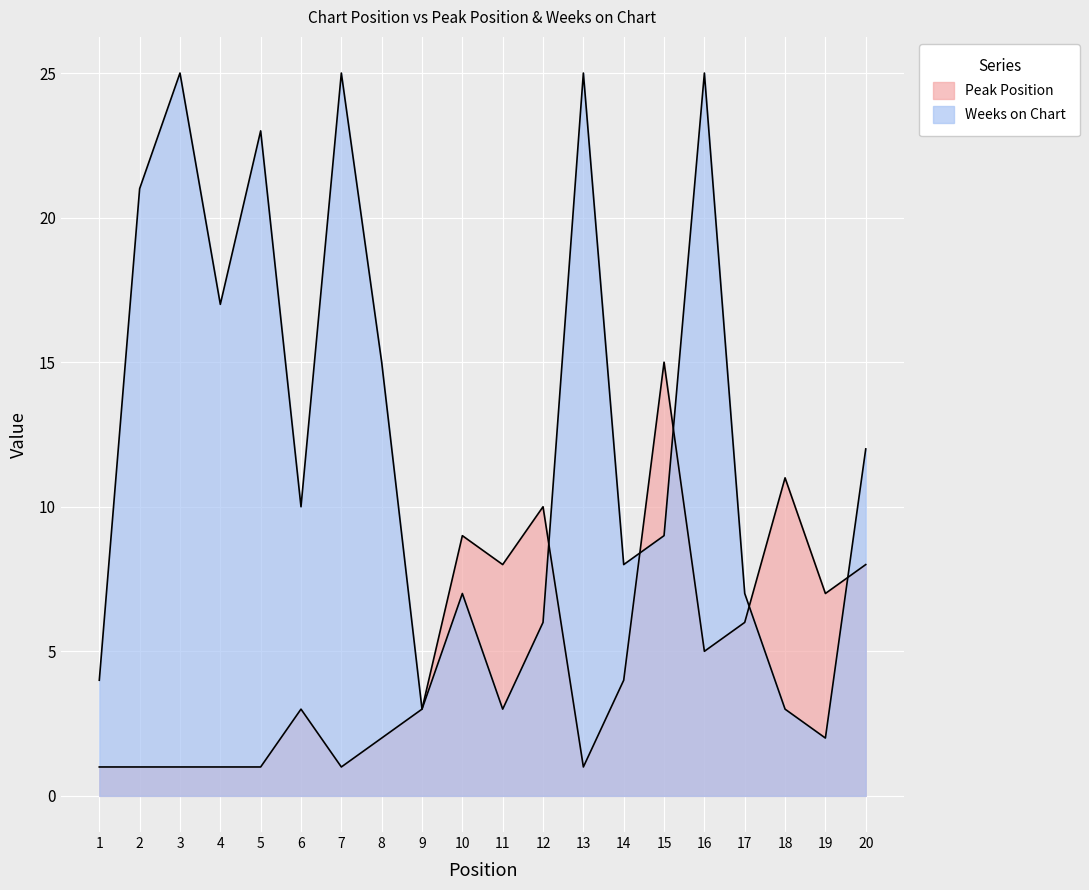

The value of Peak Position at 7 is 2. True or false?

False